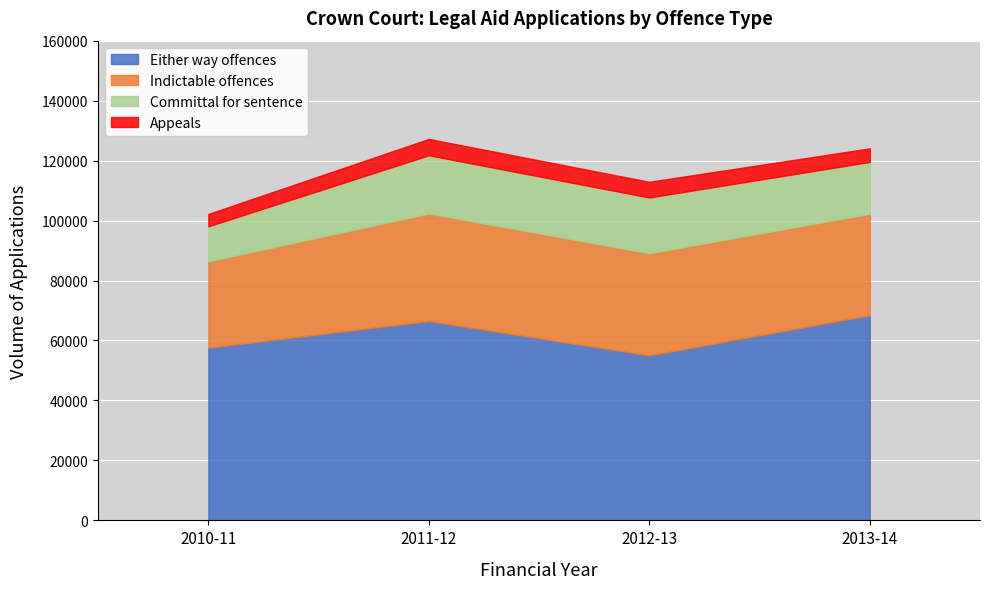

What is the maximum value for Indictable offences?

35880